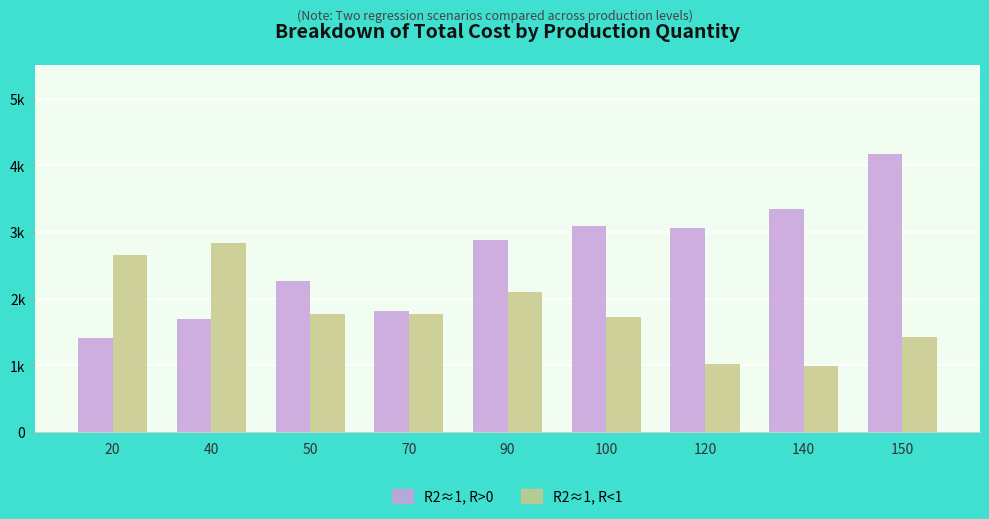

What is the spread (max minus min) of values at 140?

2355